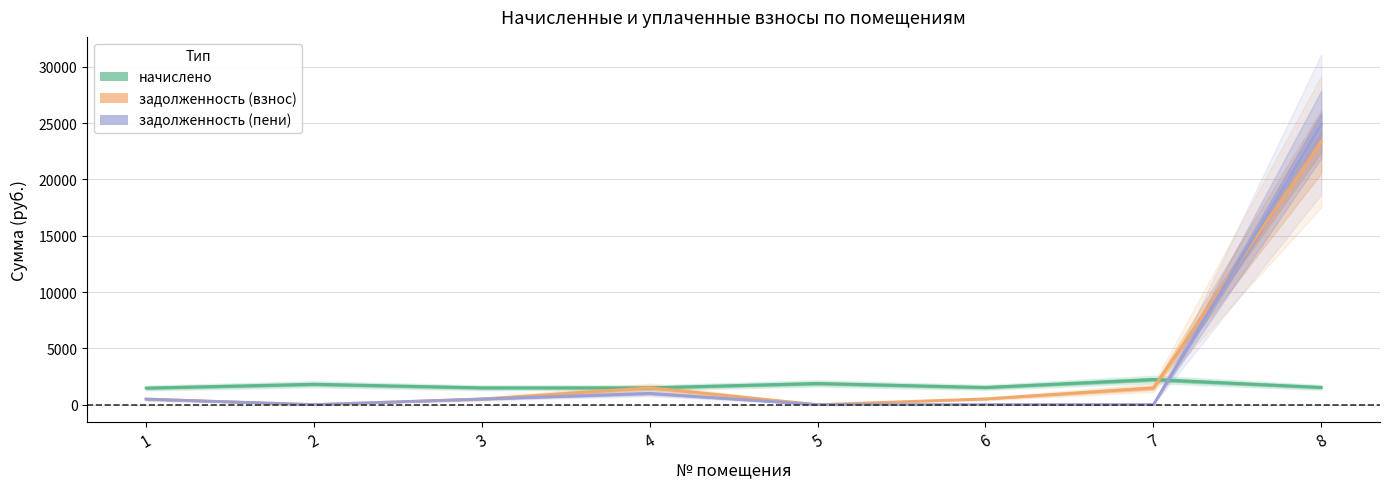

What is the sum of all задолженность (взнос) values?

27847.0